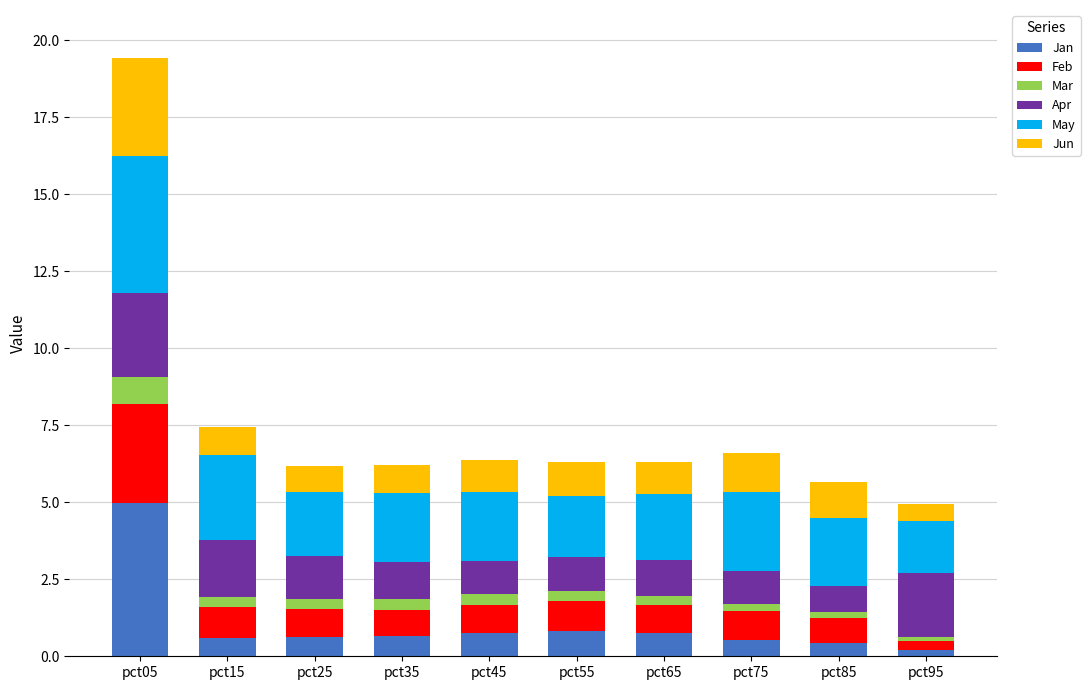

What is the highest value of the Jan series?

5.0